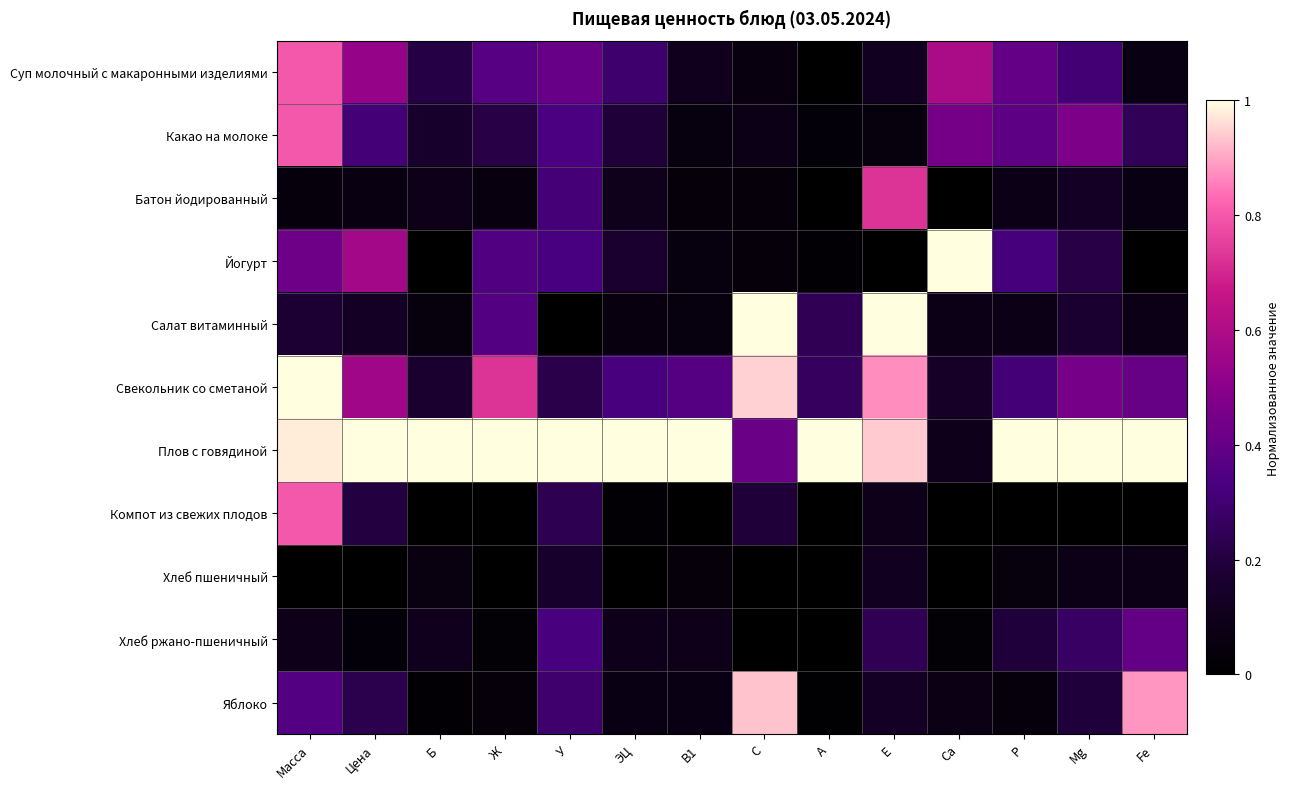

What is the difference between the highest and lowest values at У?

1.0